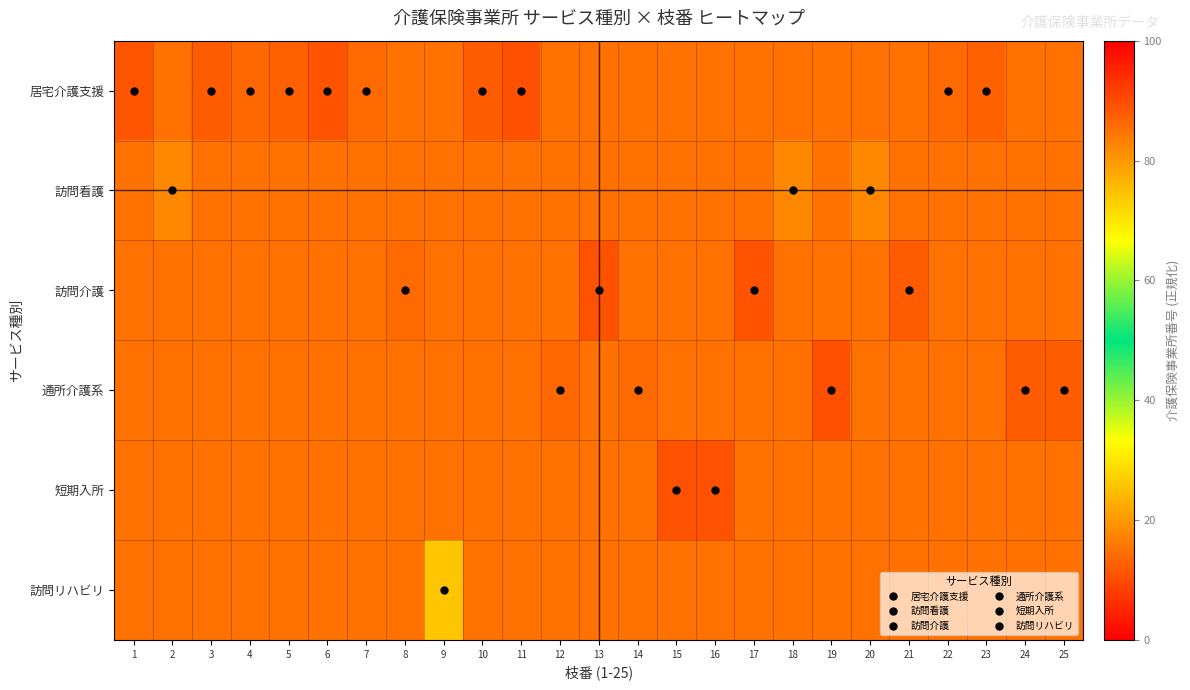

What is the maximum value shown in the chart?

82.1